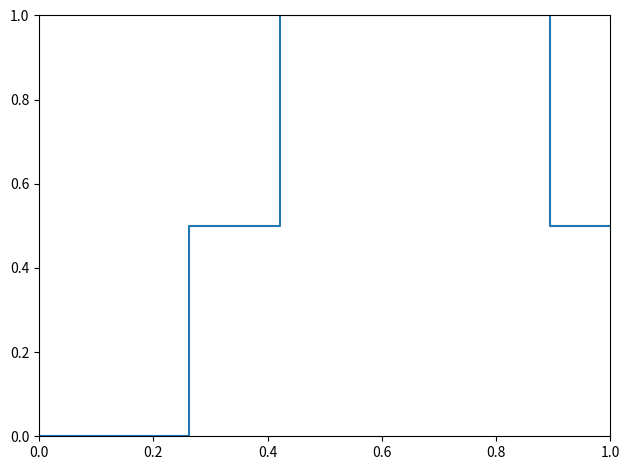

What is the difference between the maximum and minimum values?

1.0